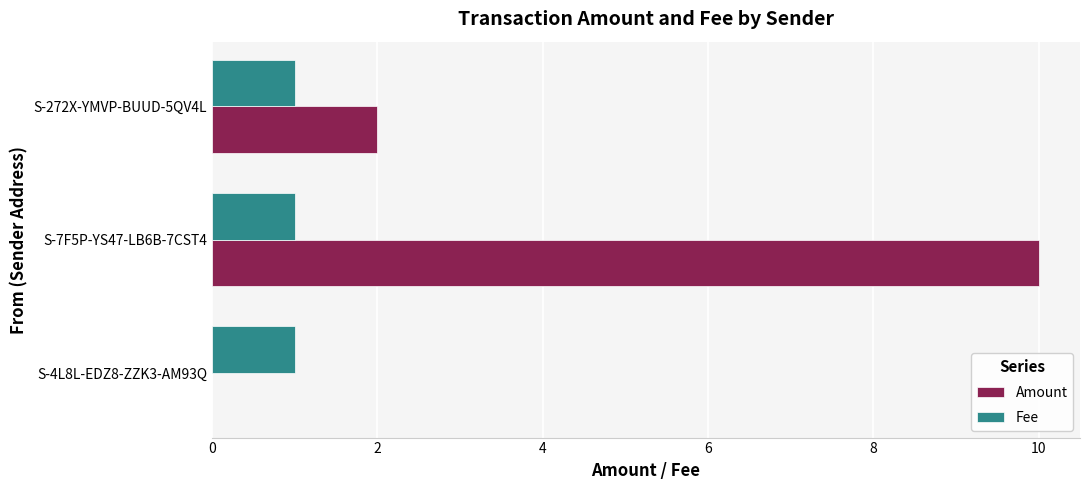

What is the average value of the Amount series?

4